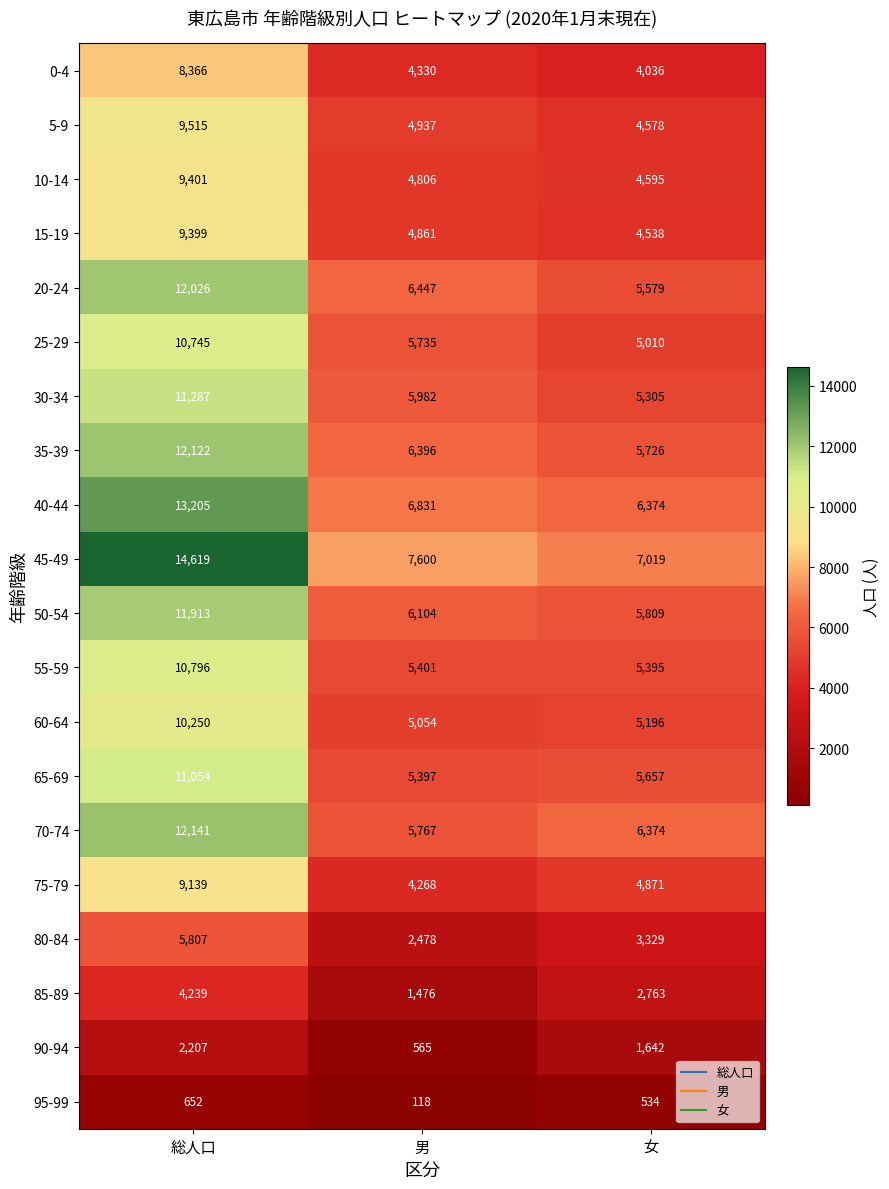

Which series has the largest range (max minus min)?

45-49